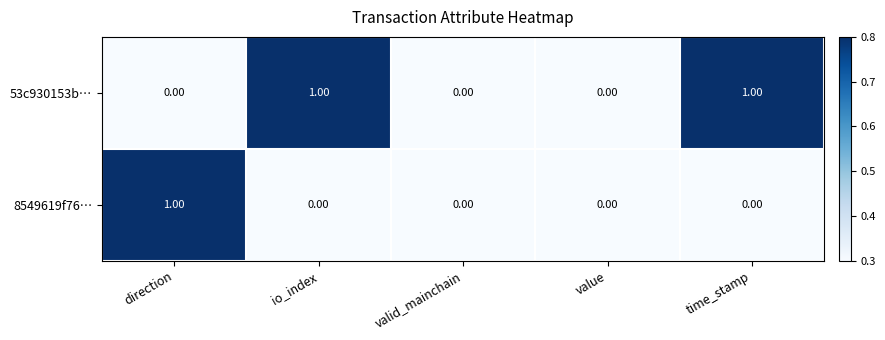

How many categories are shown in the chart?

5